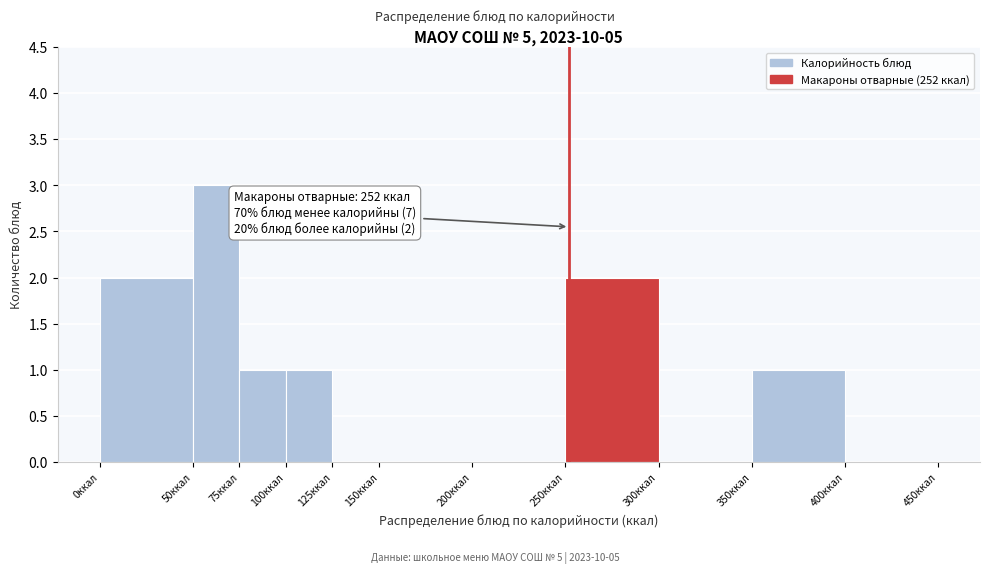

Over which range of the x-axis is the bar tallest?

50 to 75